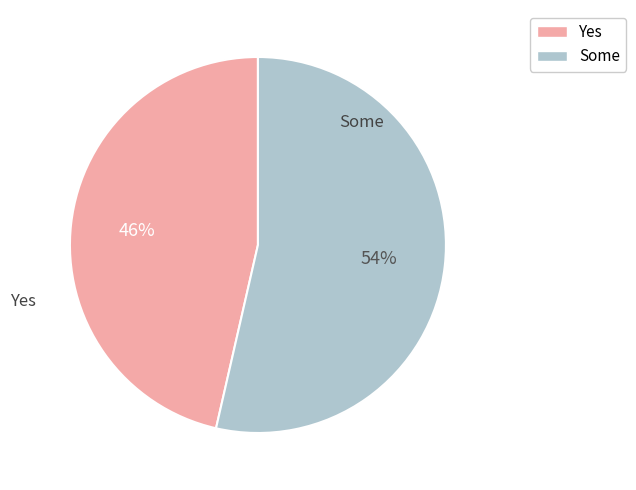

To the nearest percent, what is the average slice percentage?

50%